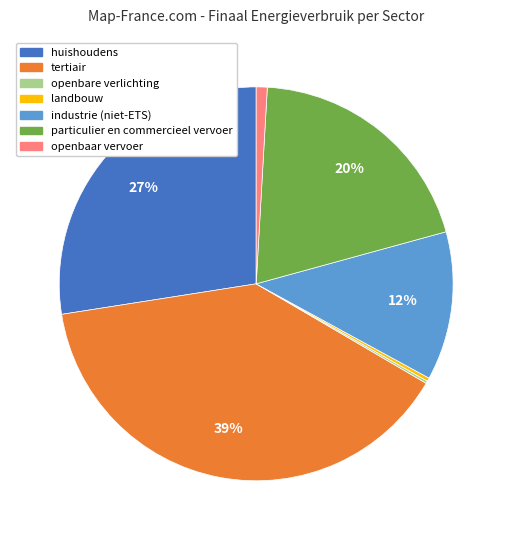

What is the ratio of the value at tertiair to the value at huishoudens?

1.4